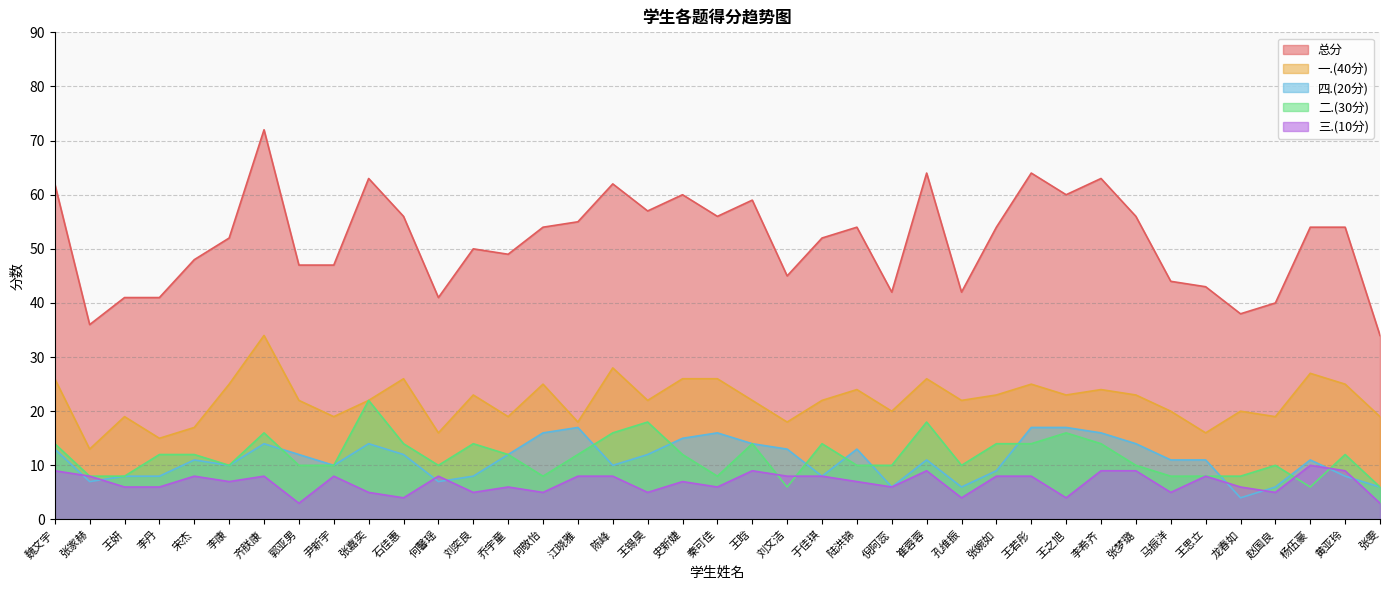

Which series has the largest range (max minus min)?

总分